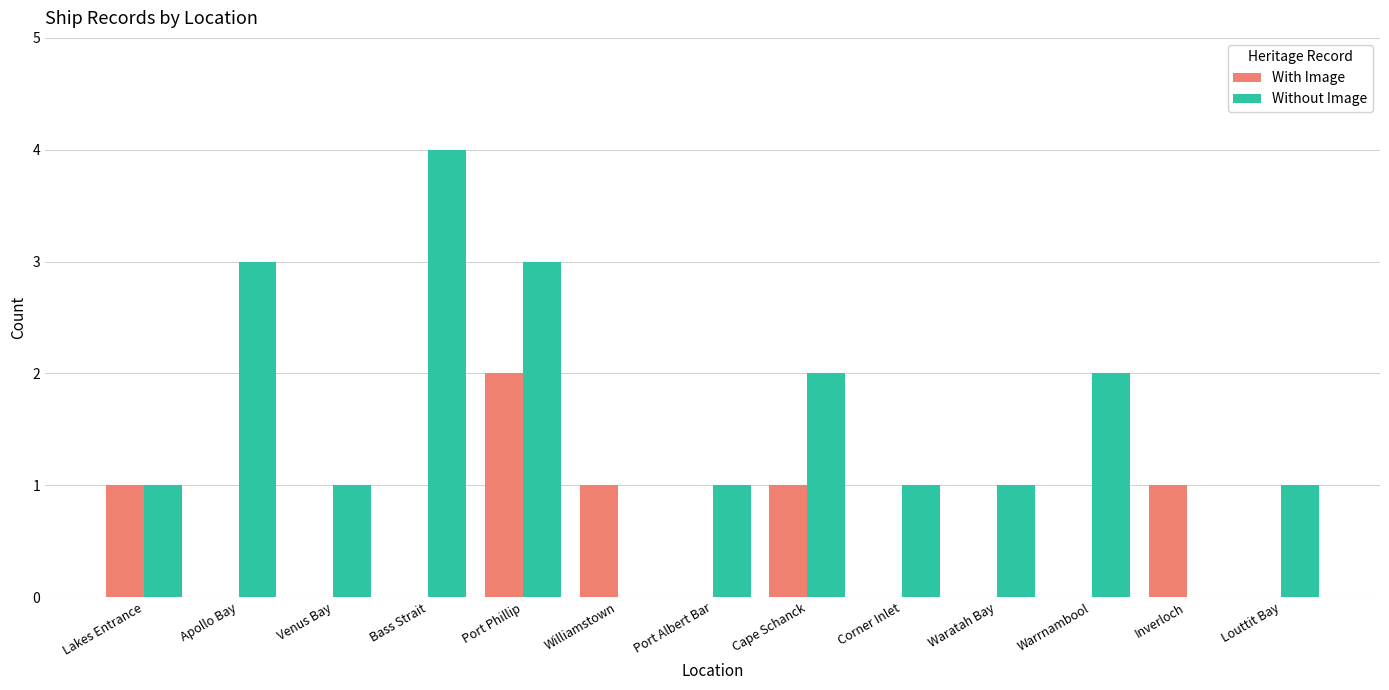

Which series has the largest total across all categories?

Without Image